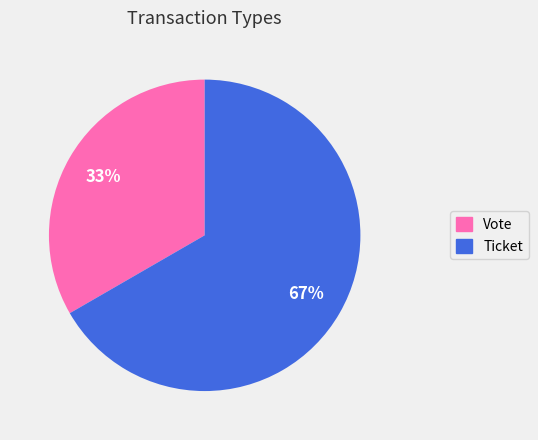

Which slice is the smallest?

Vote